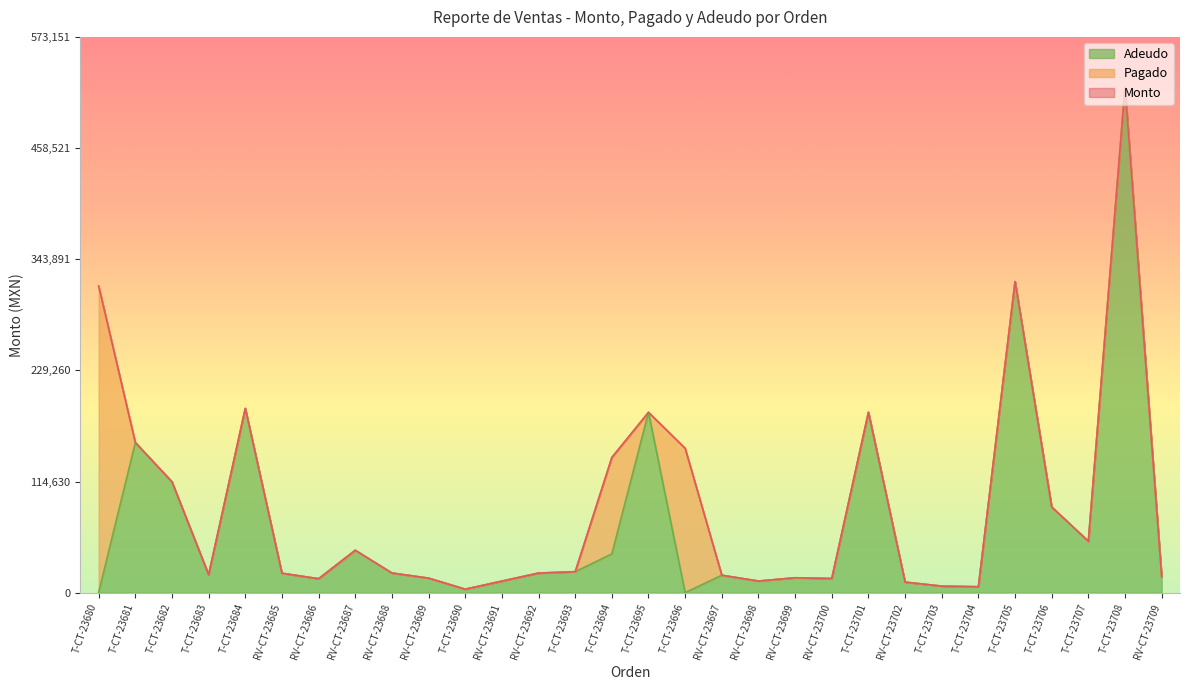

Between RV-CT-23689 and T-CT-23705, which is larger?

T-CT-23705